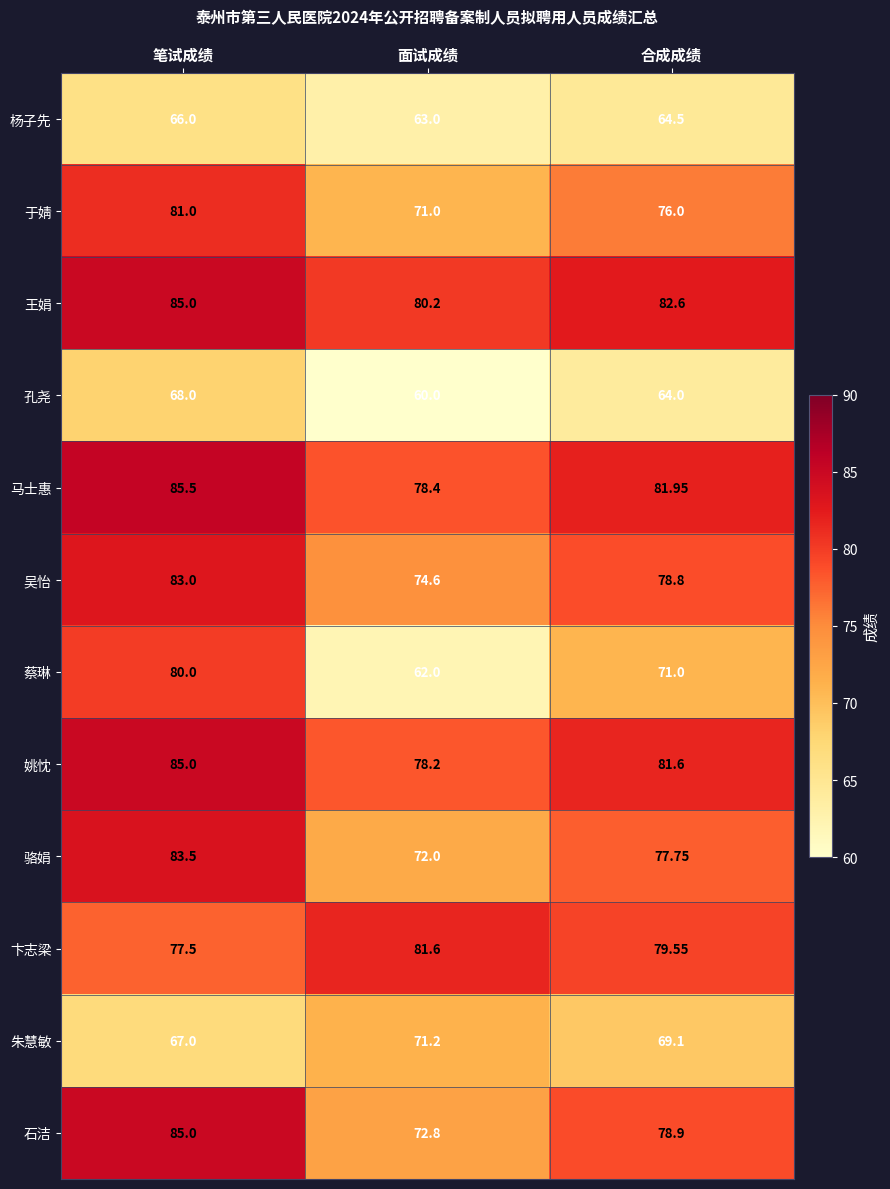

Which series has the largest range (max minus min)?

蔡琳